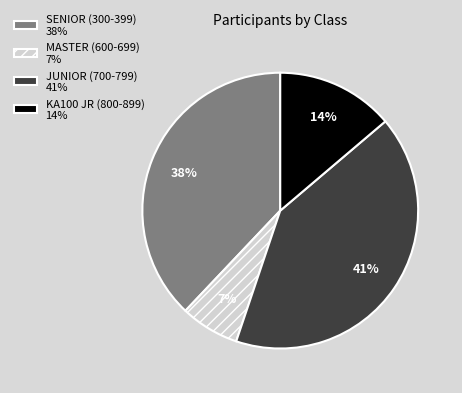

Combined, do MASTER (600-699) and KA100 JR (800-899) account for over 50%?

No